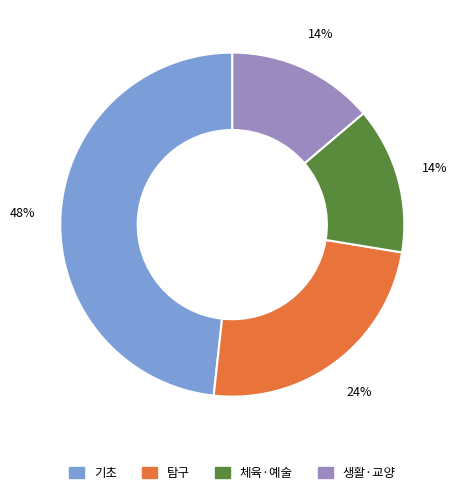

Is there any slice that represents more than half of the pie?

No